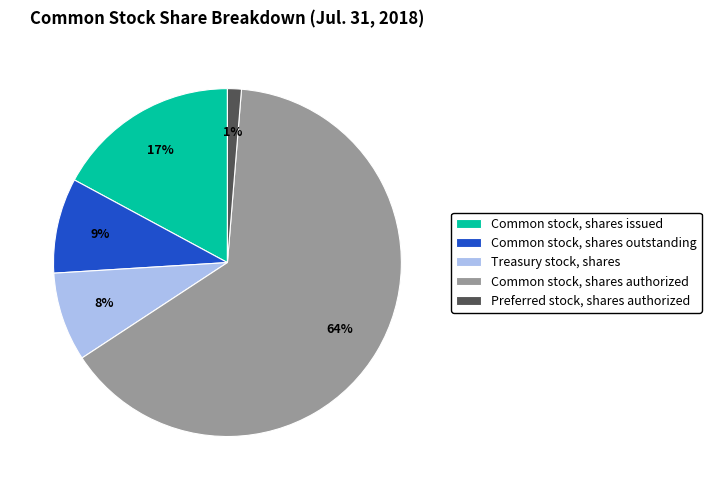

To the nearest percent, what portion does Treasury stock, shares represent?

8%